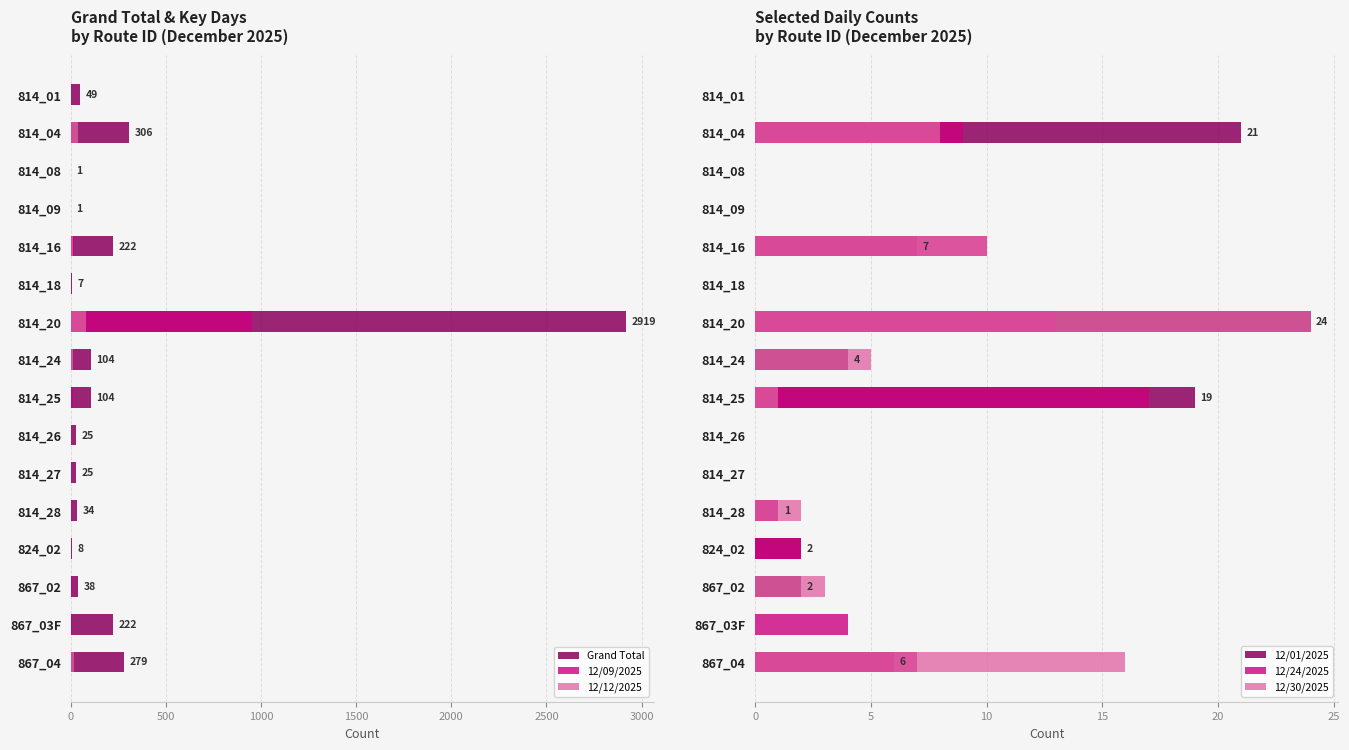

Rank the series at 867_02 from highest to lowest value.

Grand Total, 12/09/2025, 12/12/2025, 12/30/2025, 12/01/2025, 12/24/2025